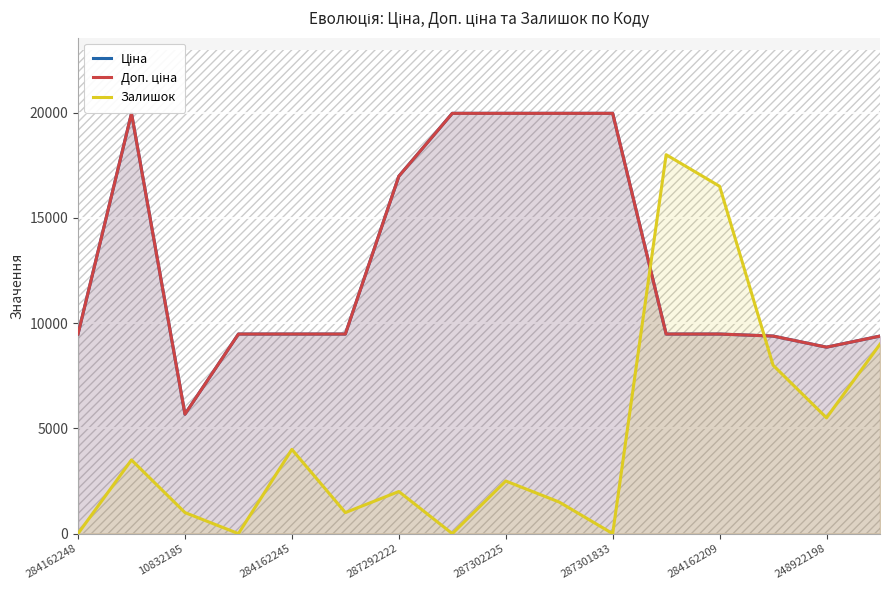

True or false: Доп. ціна has a value of 6270.4 at 13.

False